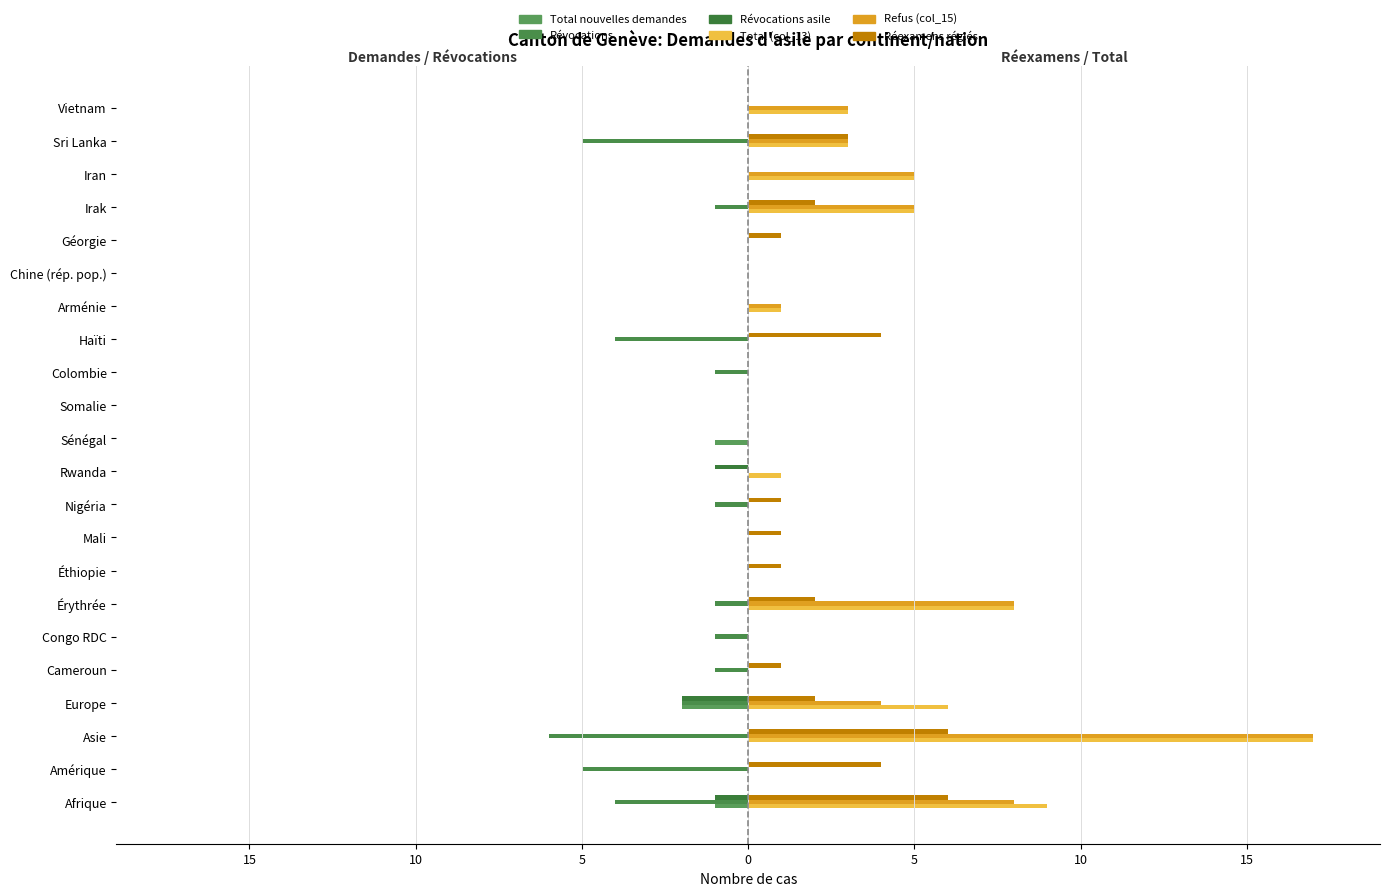

Are the bars horizontal?

Yes